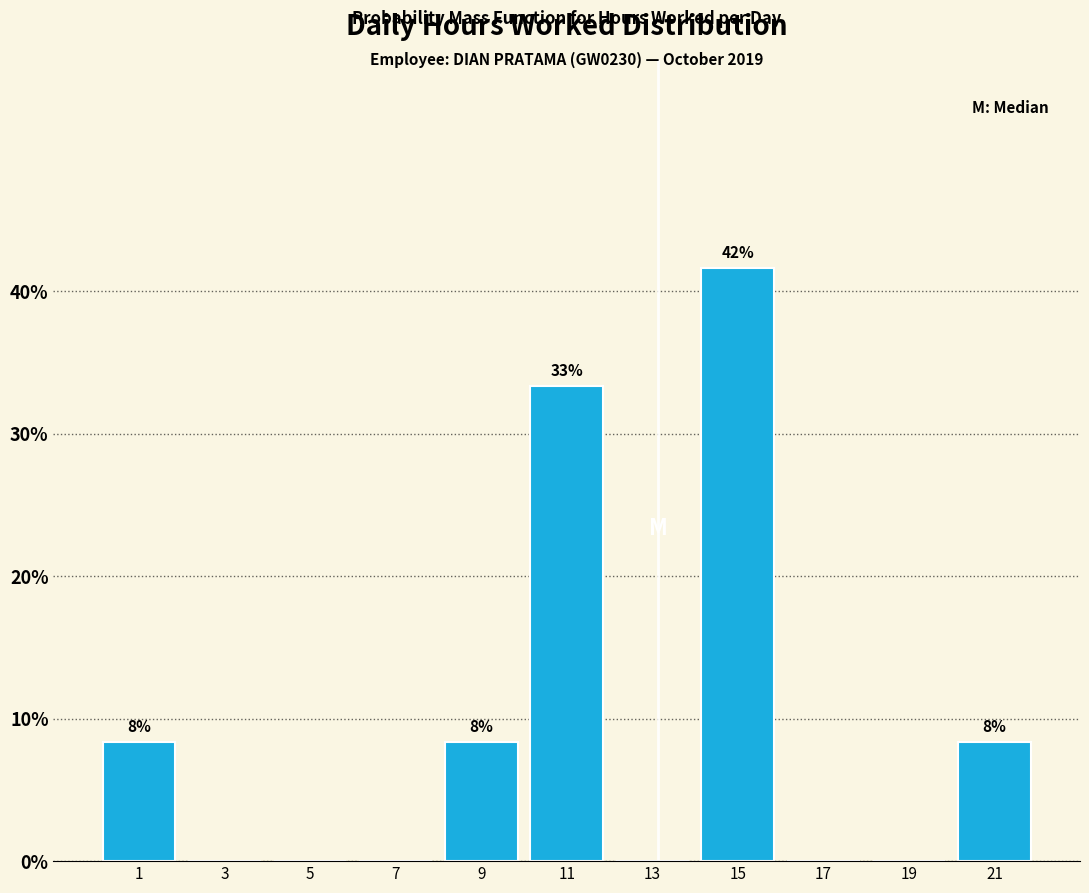

Over which range of the x-axis is the bar tallest?

14 to 16